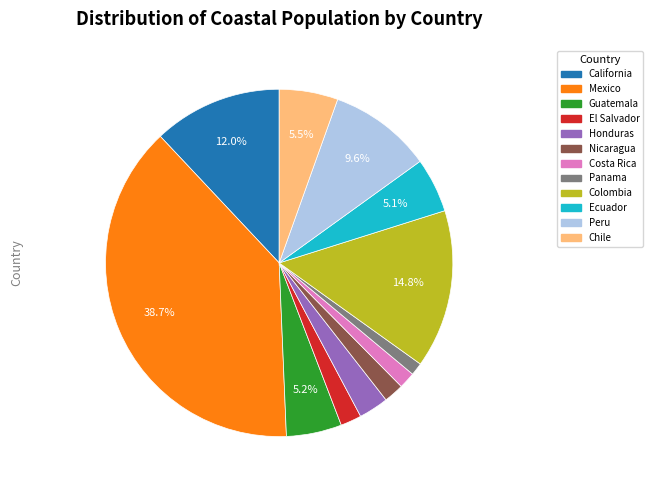

Do California and Nicaragua together represent more than half of the pie?

No